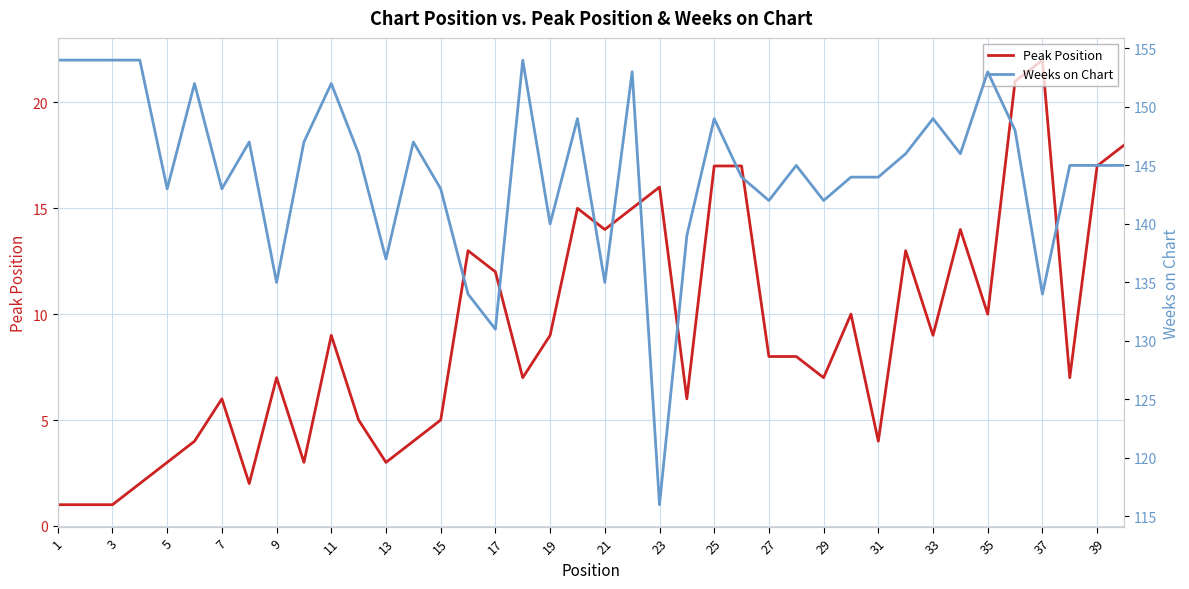

What is the spread (max minus min) of values at 37?

131